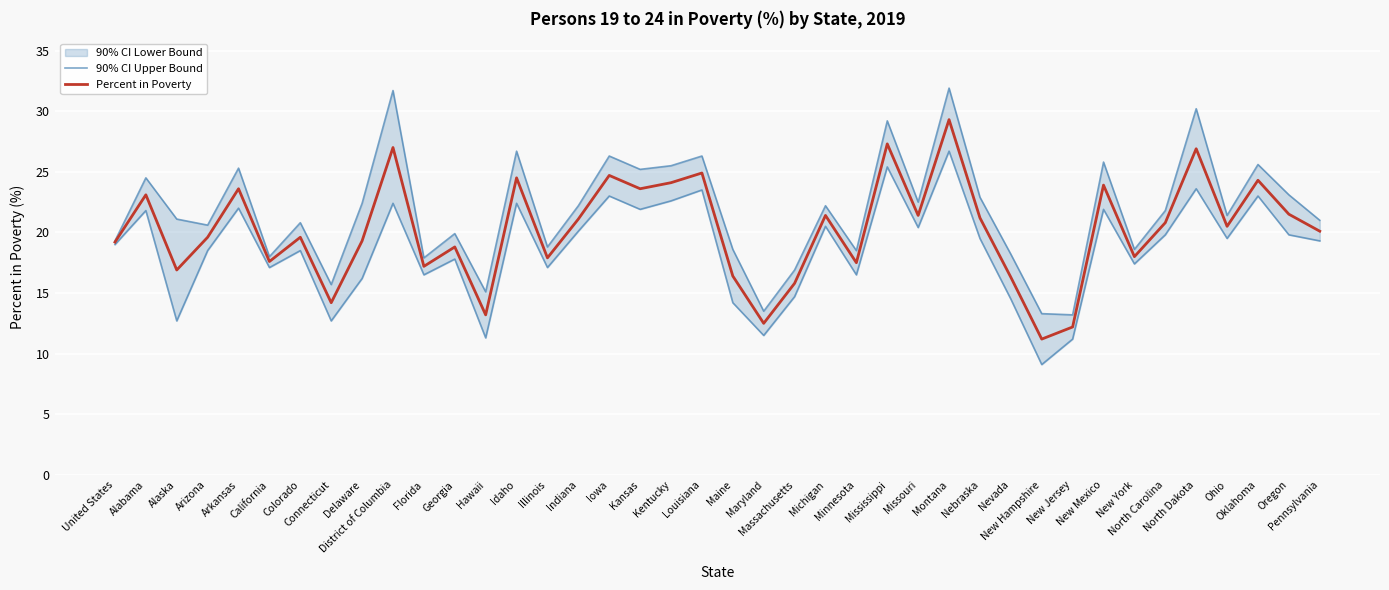

Reading left to right, transcribe all the data shown in this chart.

90% CI Upper Bound: 19.3	24.5	21.1	20.6	25.3	18.0	20.8	15.7	22.4	31.7	17.9	19.9	15.1	26.7	18.8	22.2	26.3	25.2	25.5	26.3	18.6	13.5	16.9	22.2	18.5	29.2	22.5	31.9	22.9	18.2	13.3	13.2	25.8	18.6	21.8	30.2	21.4	25.6	23.1	21.0
Percent in Poverty: 19.2	23.1	16.9	19.6	23.6	17.6	19.6	14.2	19.3	27.0	17.2	18.8	13.2	24.5	17.9	21.1	24.7	23.6	24.1	24.9	16.4	12.5	15.8	21.4	17.5	27.3	21.4	29.3	21.2	16.3	11.2	12.2	23.9	18.0	20.8	26.9	20.5	24.3	21.5	20.1